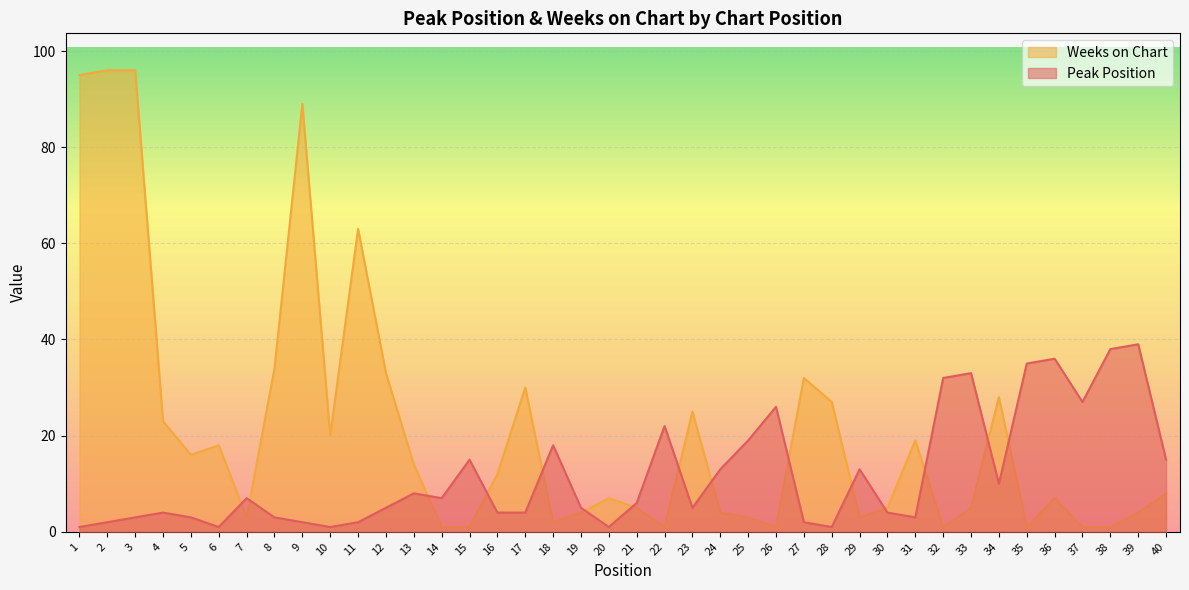

At 11, list the series in order from largest to smallest.

Weeks on Chart, Peak Position